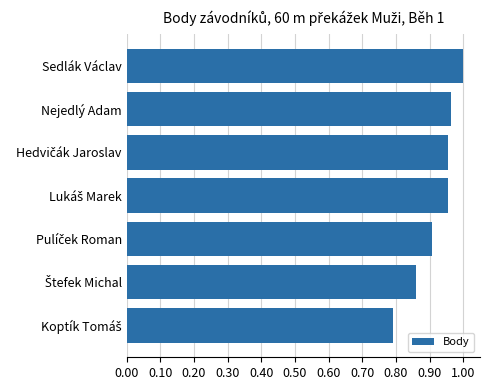

Which category has the highest value across all series?

Sedlák Václav